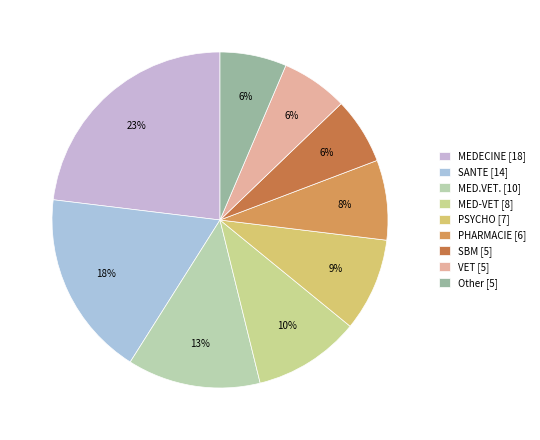

How many slices are in this pie chart?

9